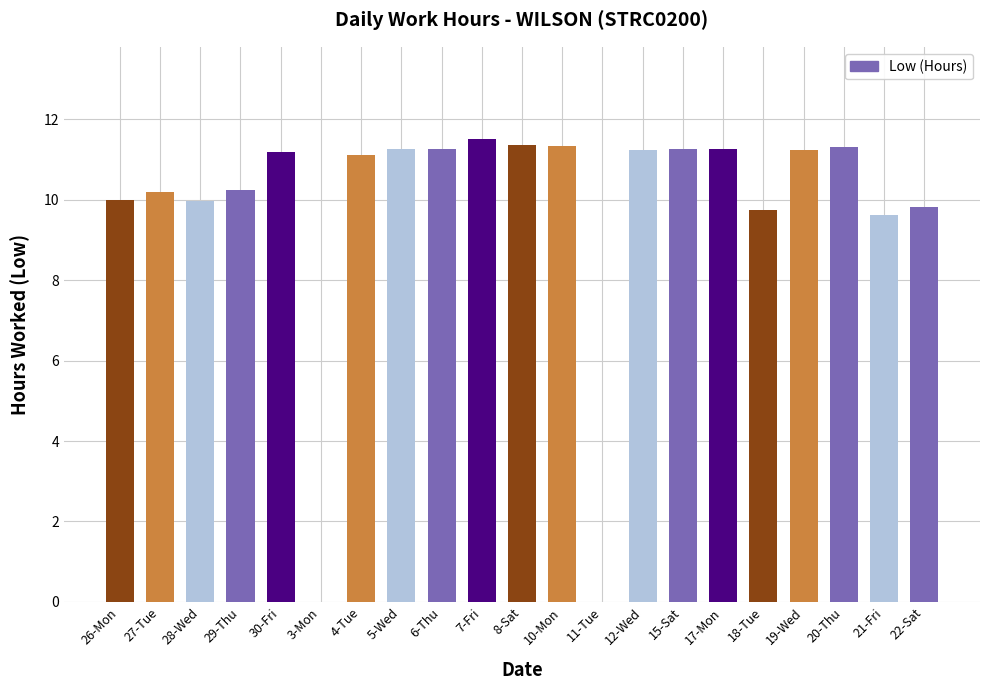

How many categories are shown in the chart?

21